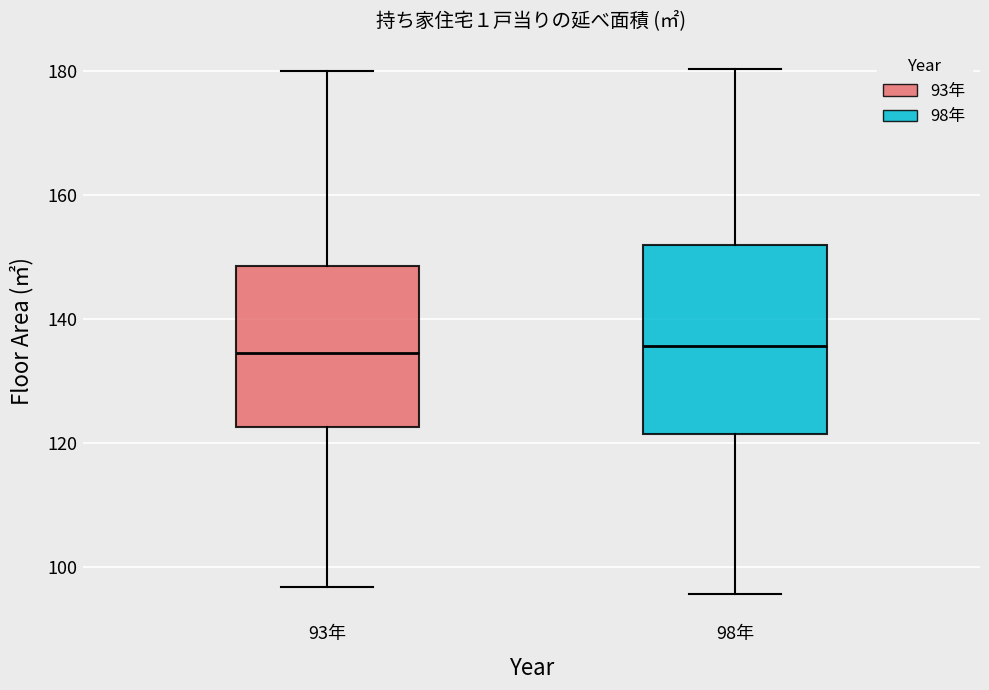

Comparing the boxes themselves (not the whiskers), which one is the tallest?

98年